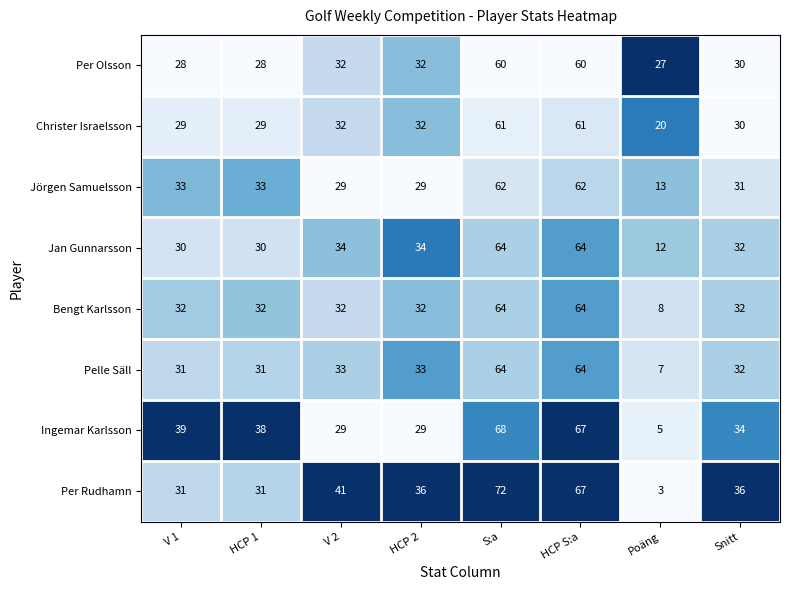

What value does the Christer Israelsson series have at Poäng, to the nearest 10?

20